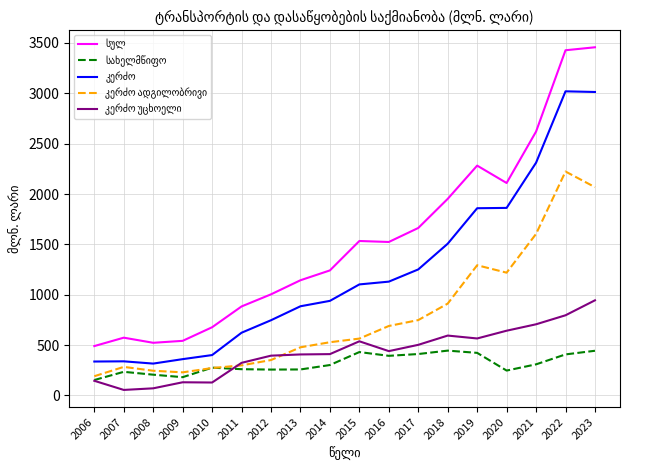

What is the maximum value shown in the chart?

3456.8